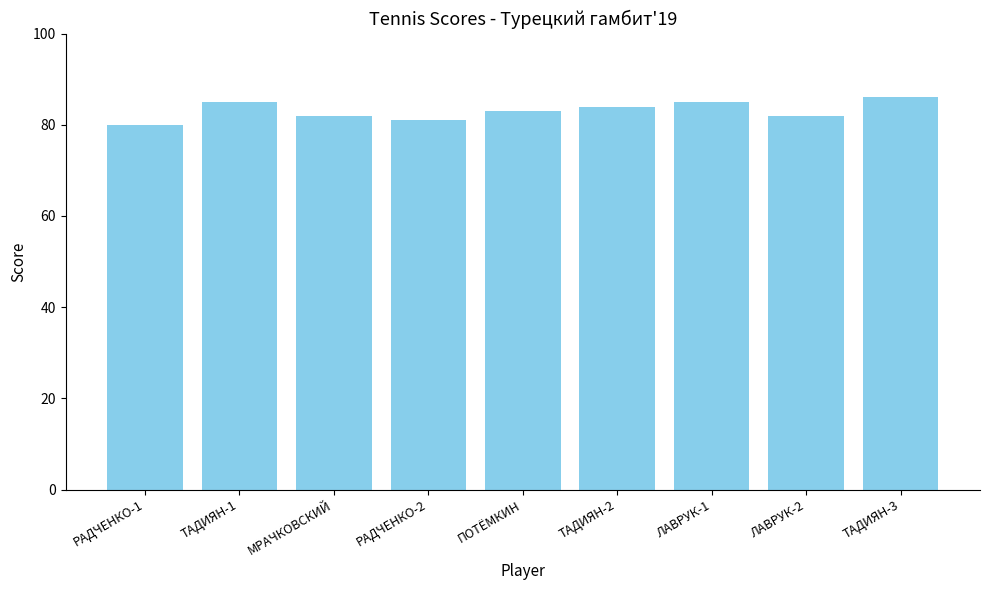

The value at ТАДИЯН-1 is 113. True or false?

False